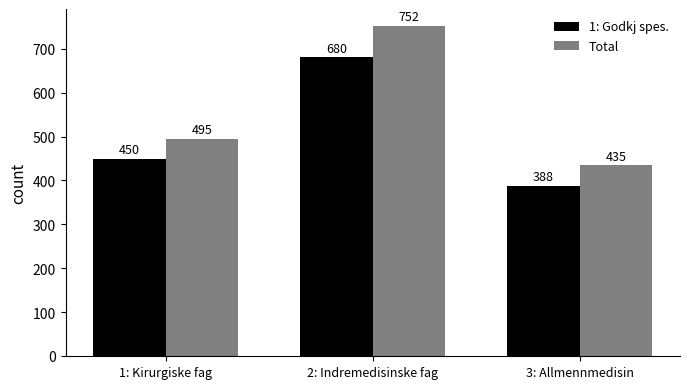

Does the chart contain stacked bars?

No